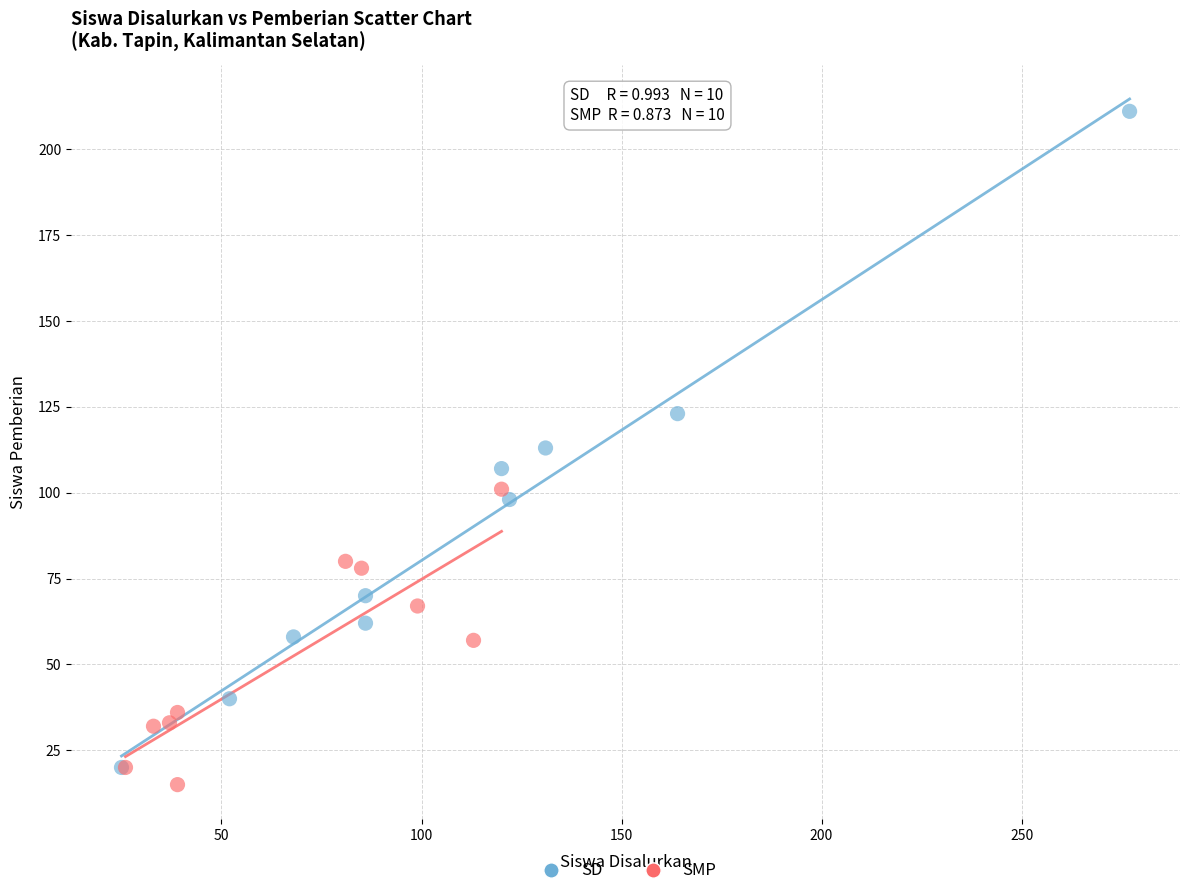

Which series reaches the maximum Y coordinate?

SD